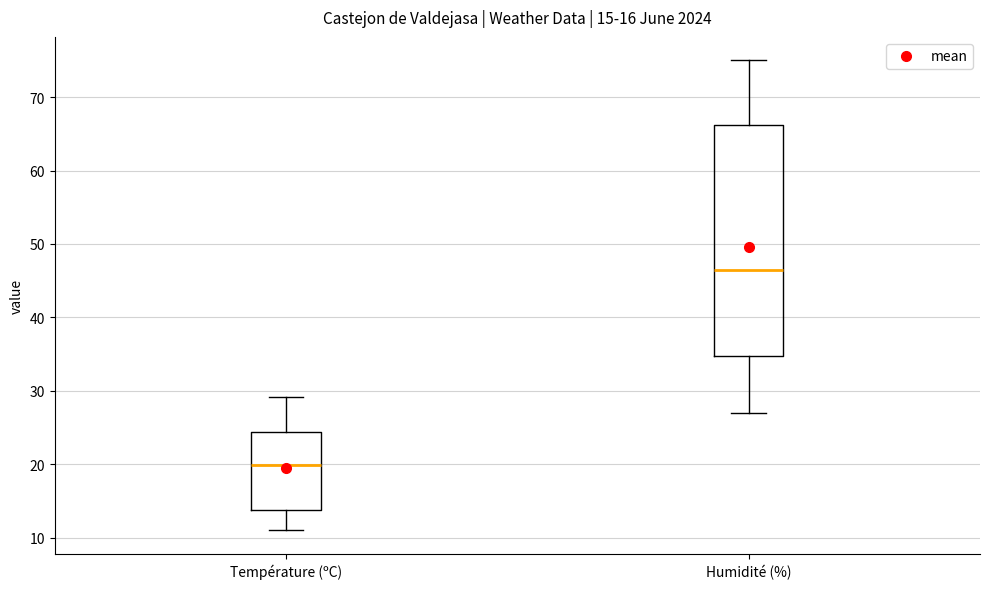

Which box's median line is the highest?

Humidité (%)